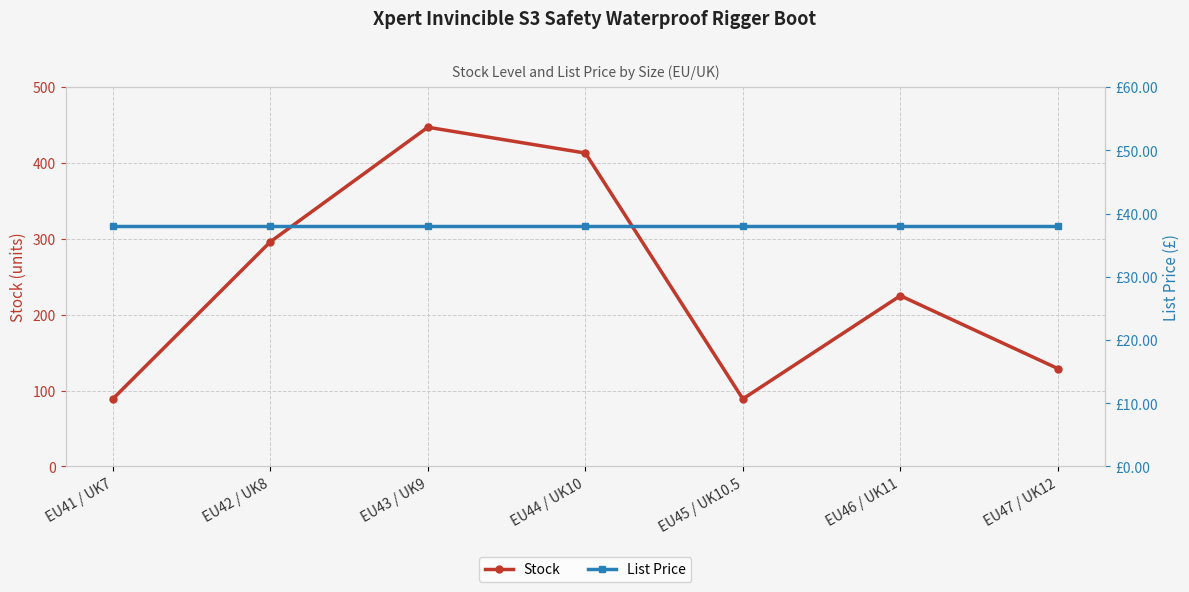

Between EU44 / UK10 and EU45 / UK10.5, which series saw the biggest shift?

Stock